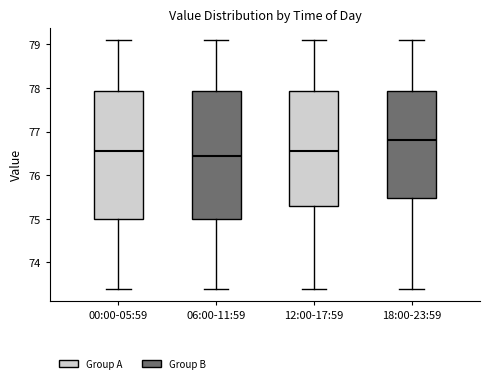

Where does the lower whisker of the box for 00:00-05:59 end on the y-axis? The values are not printed on the chart, so give them approximately, as read against the axis.

73.4